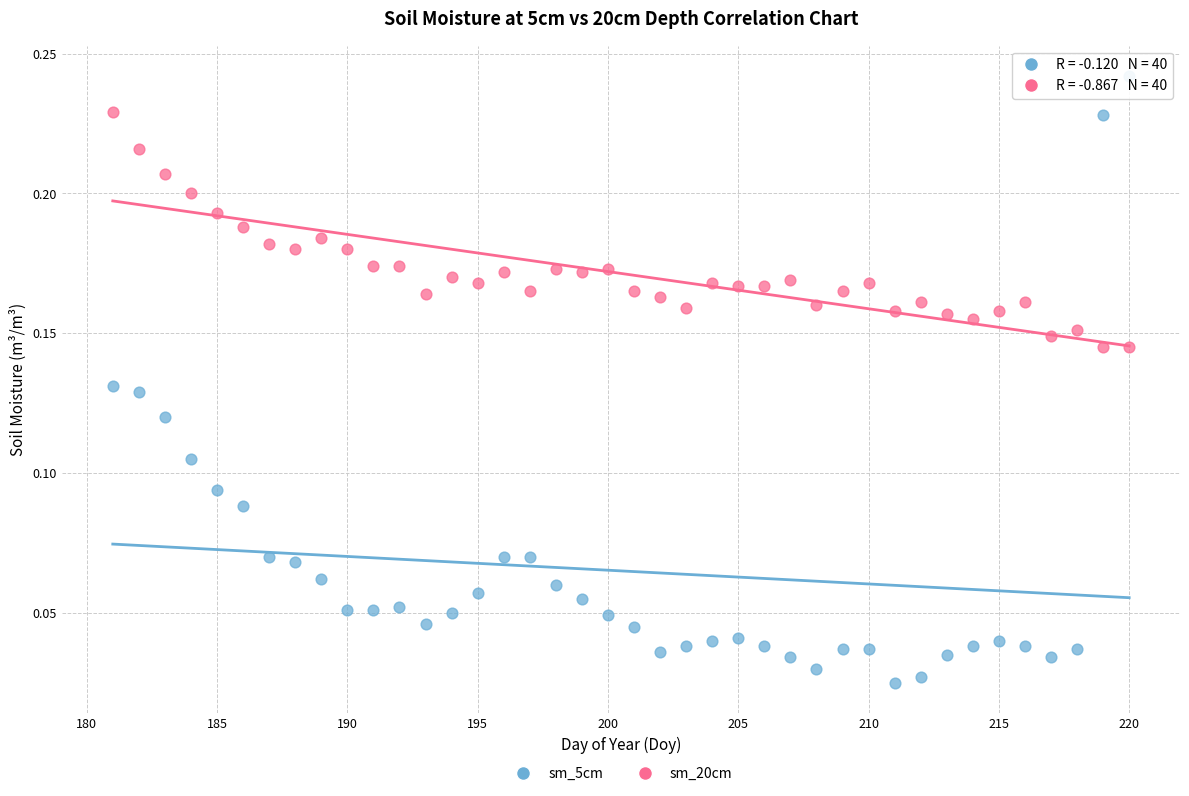

Which series has the largest Y range (max minus min)?

sm_5cm